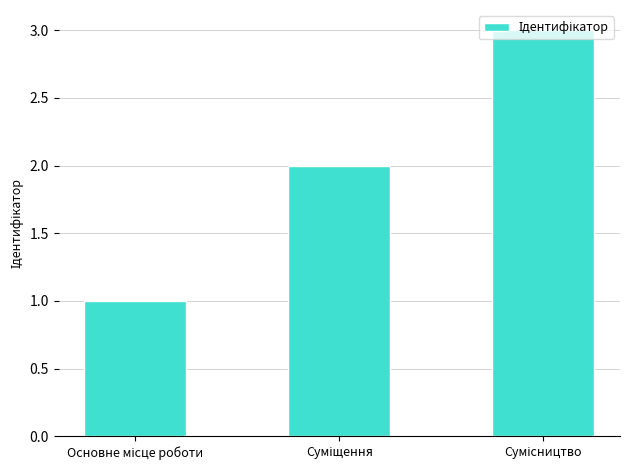

Reading left to right, transcribe all the data shown in this chart.

1	2	3